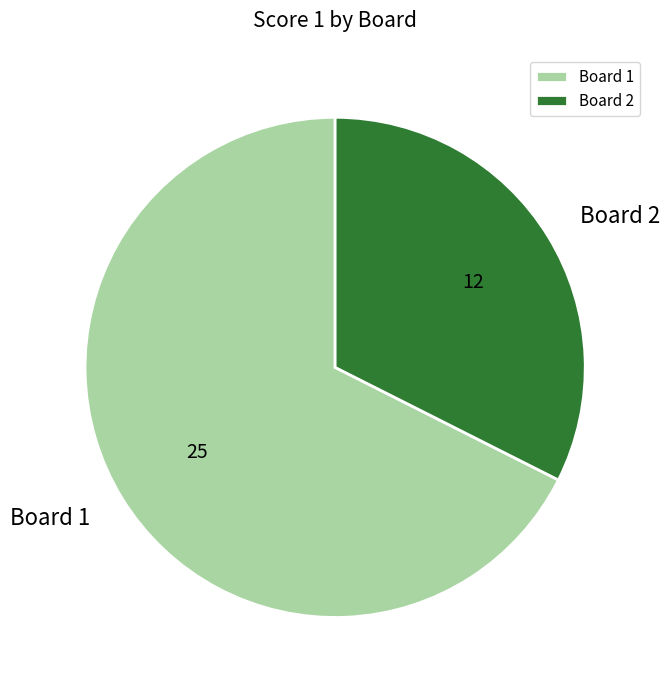

The Board 1 slice represents 68% of the pie. True or false?

True